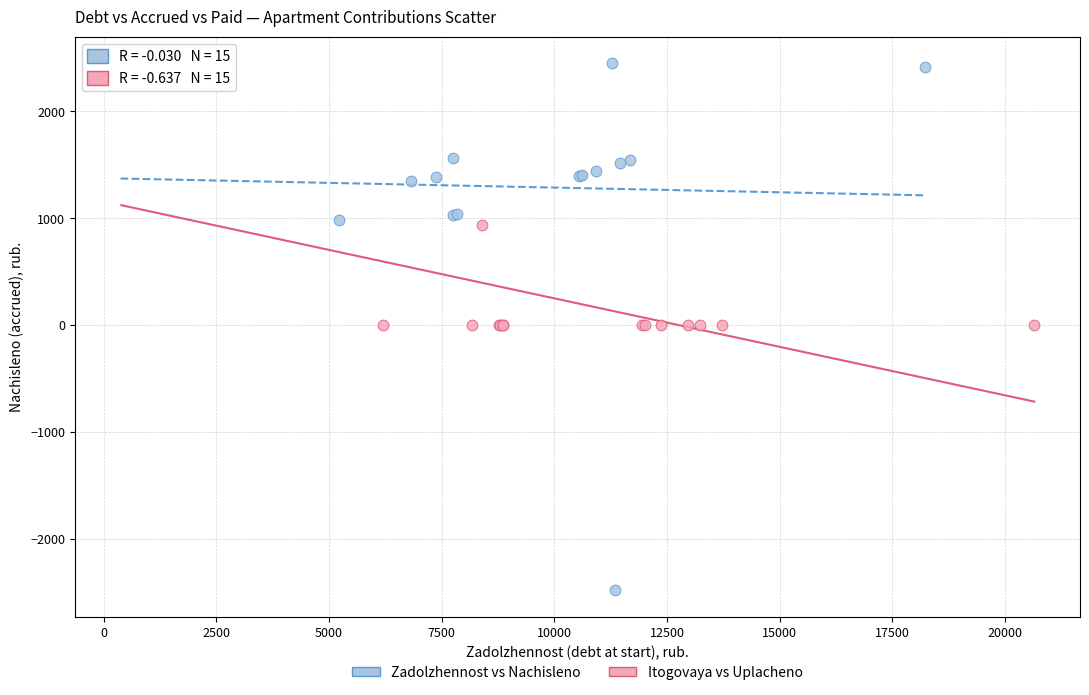

Which series contains the lowest Y value?

Zadolzhennost vs Nachisleno